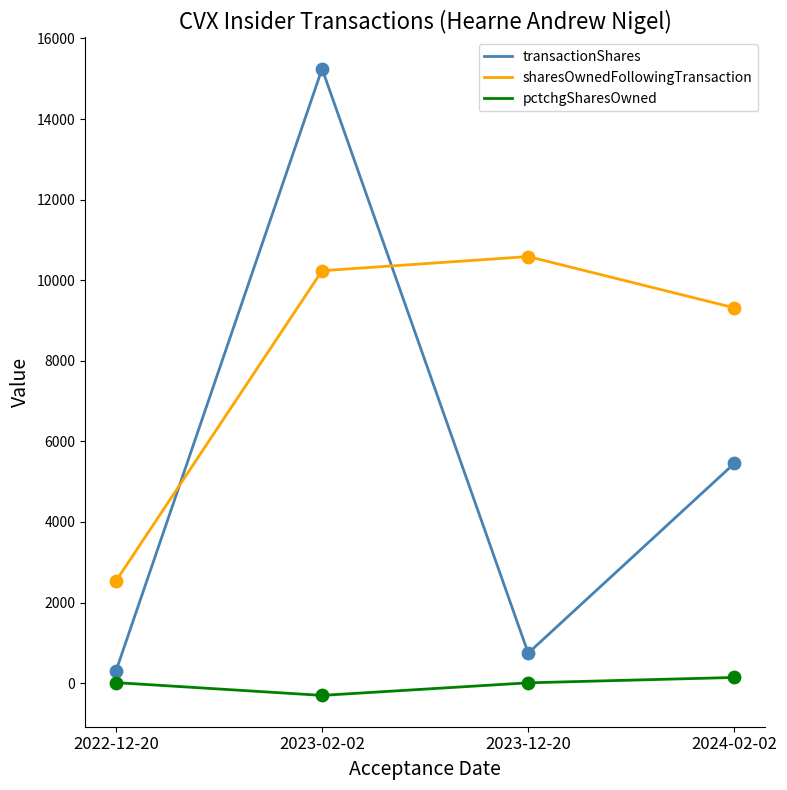

Which series has the largest total across all categories?

sharesOwnedFollowingTransaction